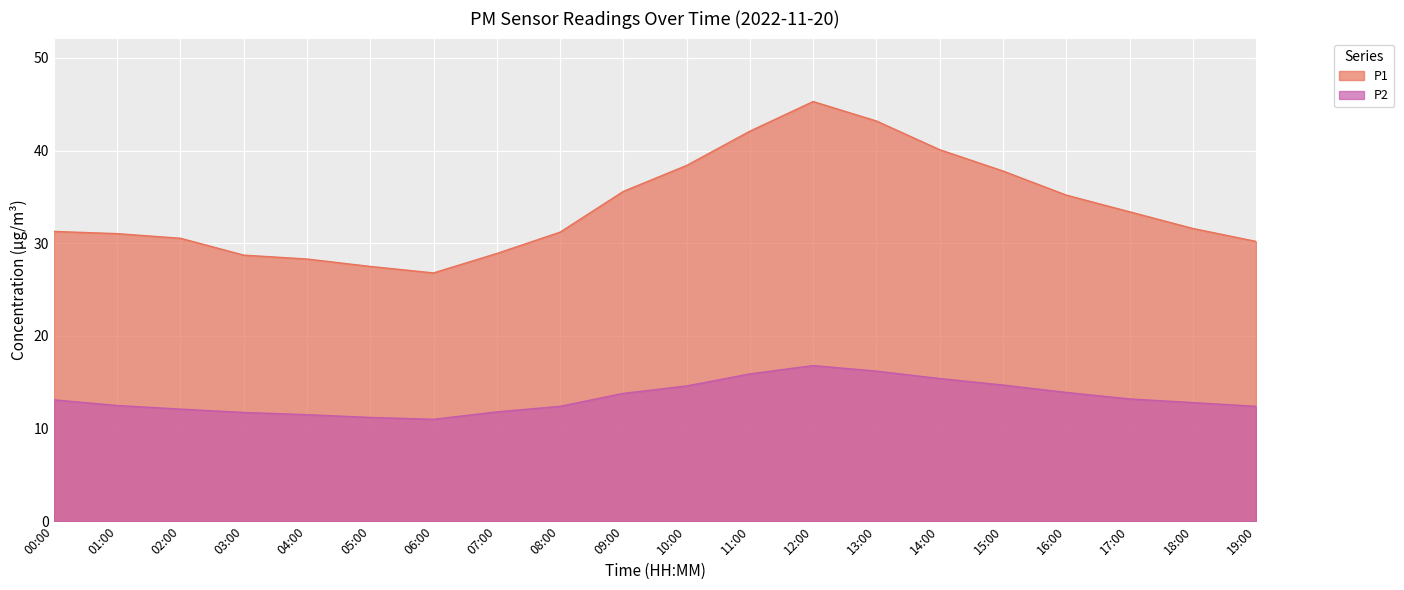

What is the difference between the maximum and second lowest values in the P2 series?

5.6